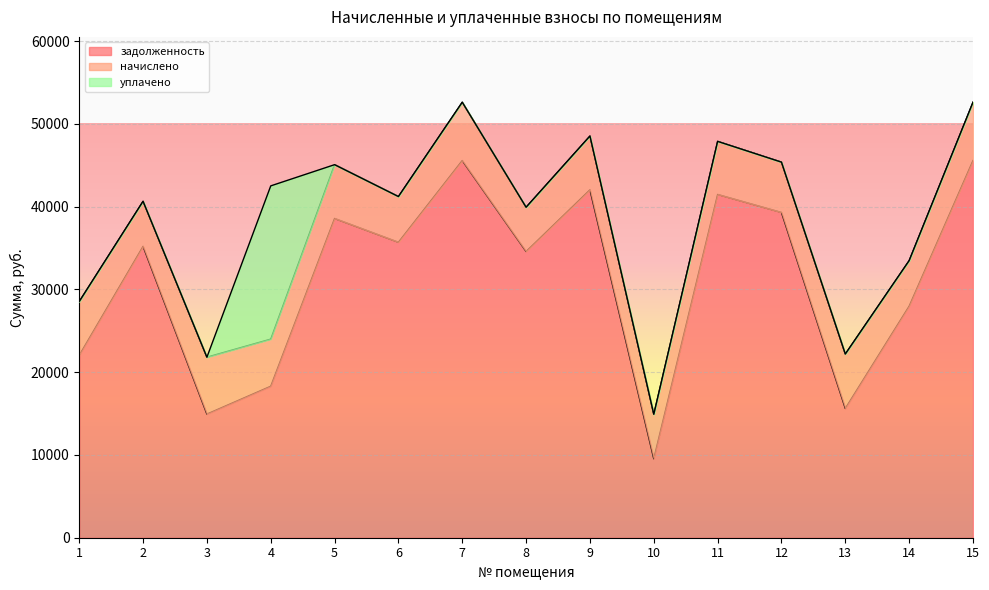

List the series in order of their overall mean, highest first.

задолженность, начислено, уплачено